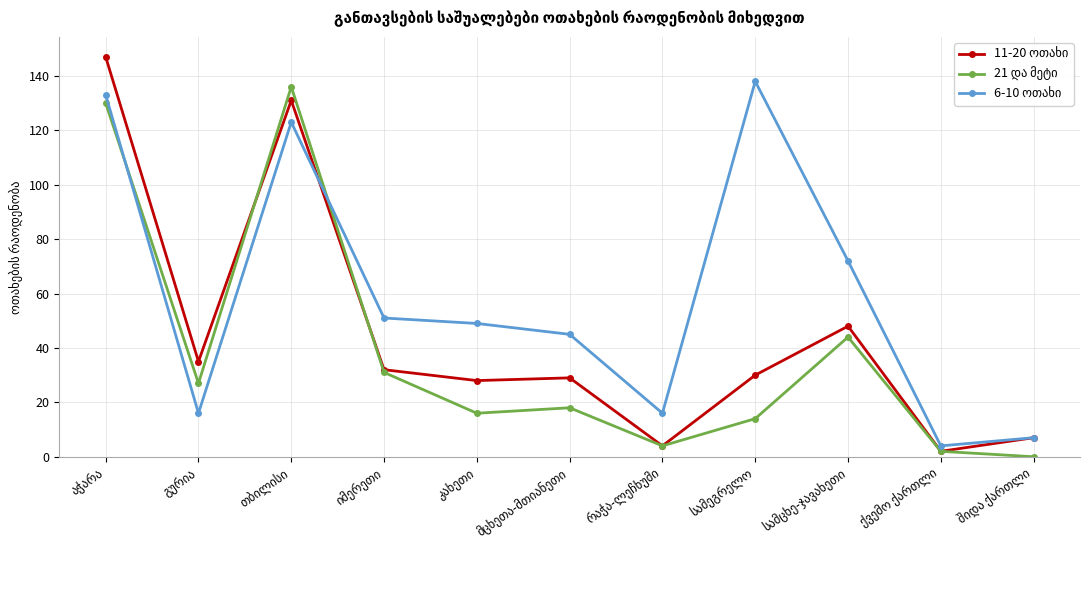

How many lines are shown in the chart?

3